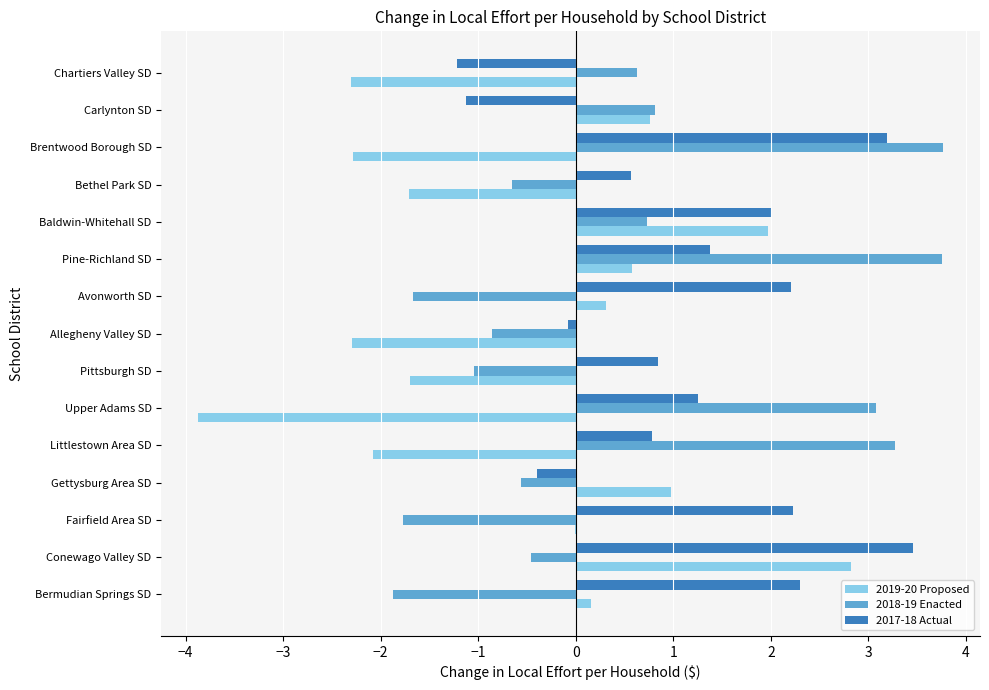

Is it true that 2019-20 Proposed equals 0.3 at Avonworth SD?

True